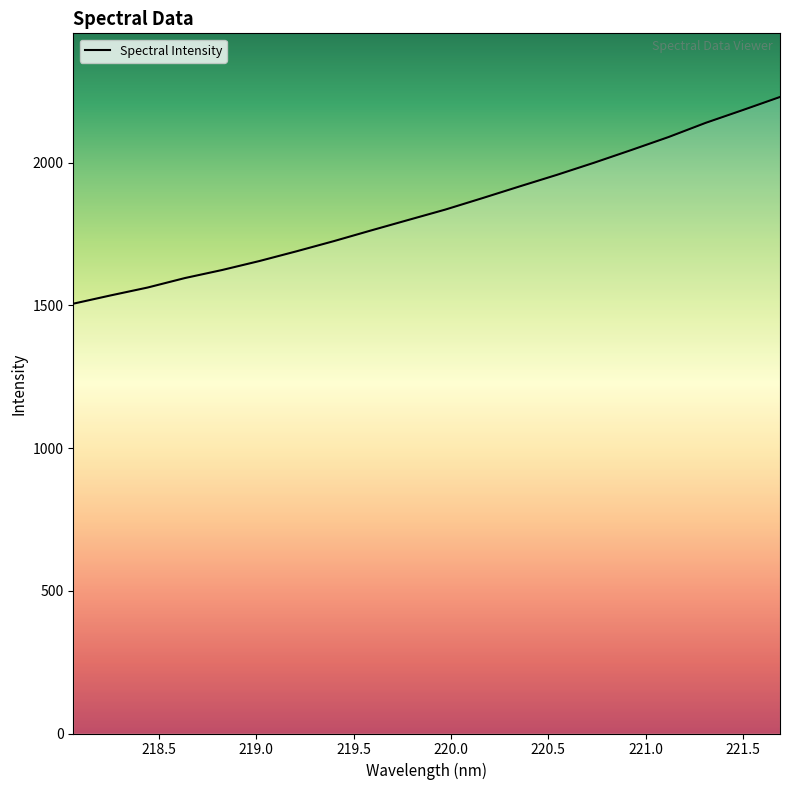

What is the greatest value displayed?

2229.5